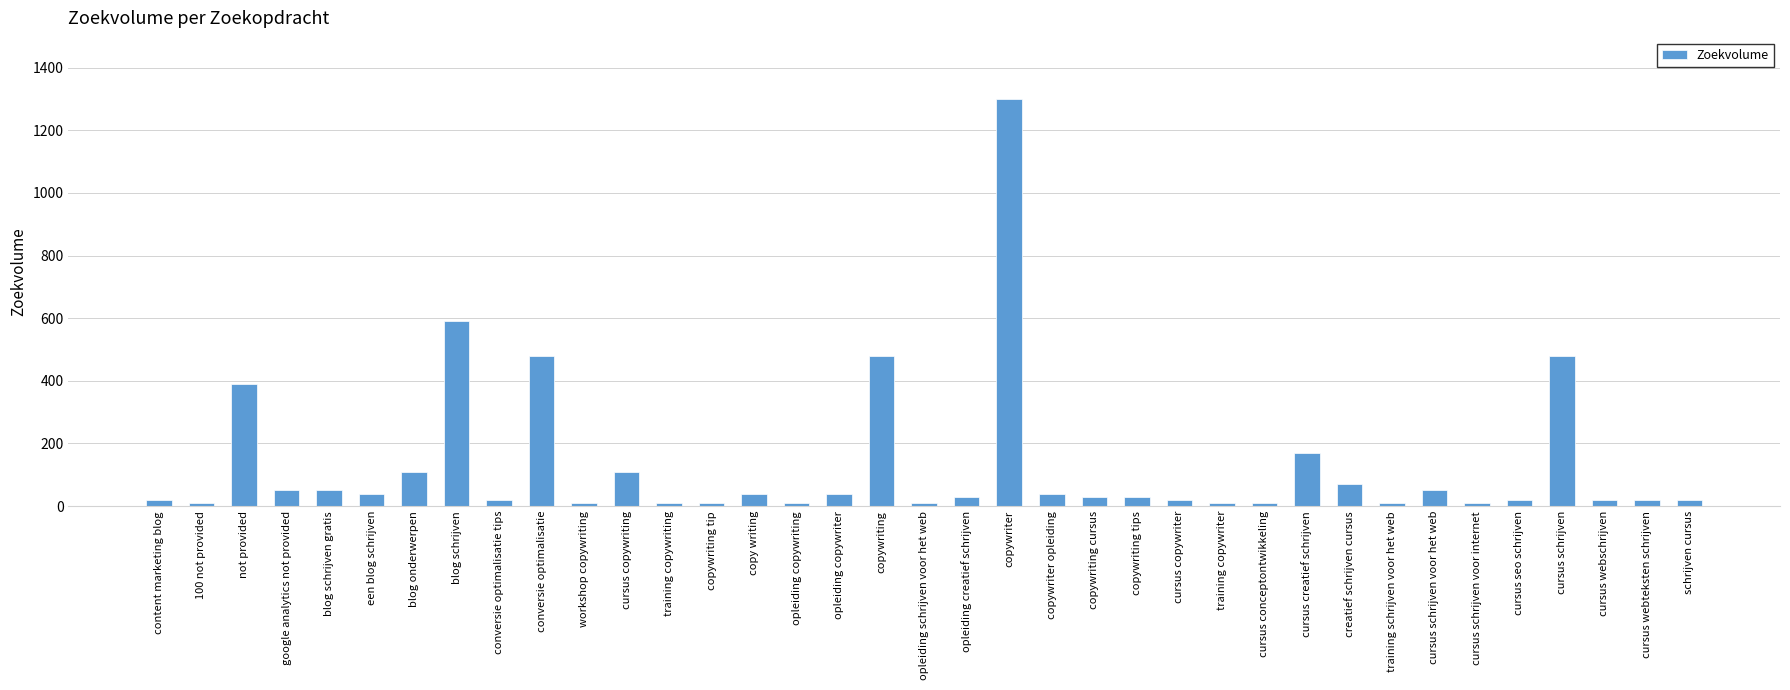

Which has a higher value, cursus creatief schrijven or opleiding schrijven voor het web?

cursus creatief schrijven